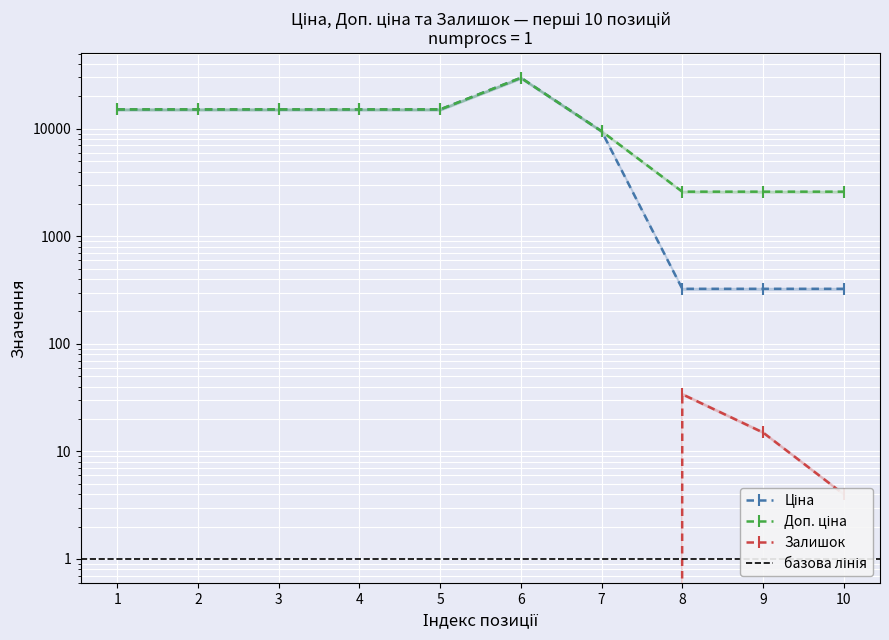

At 4, list the series in order from smallest to largest.

Залишок, Ціна, Доп. ціна